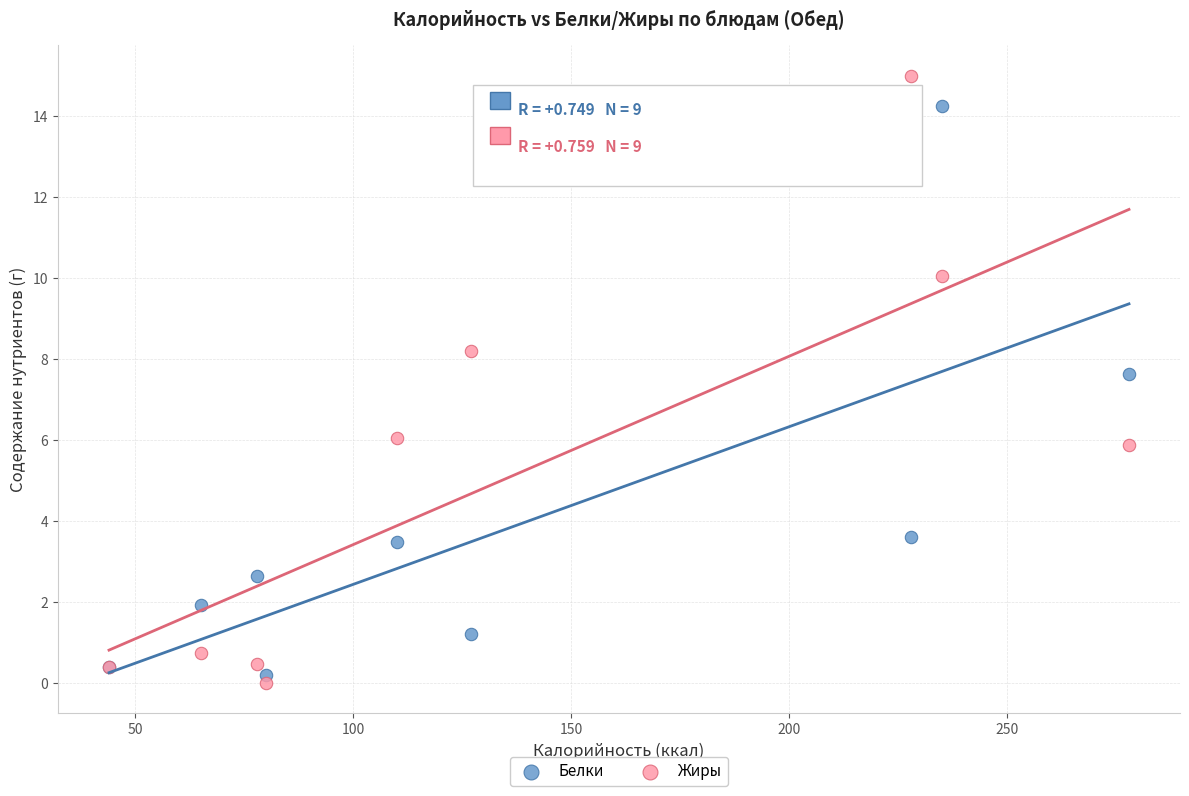

Which series reaches the maximum Y coordinate?

Жиры